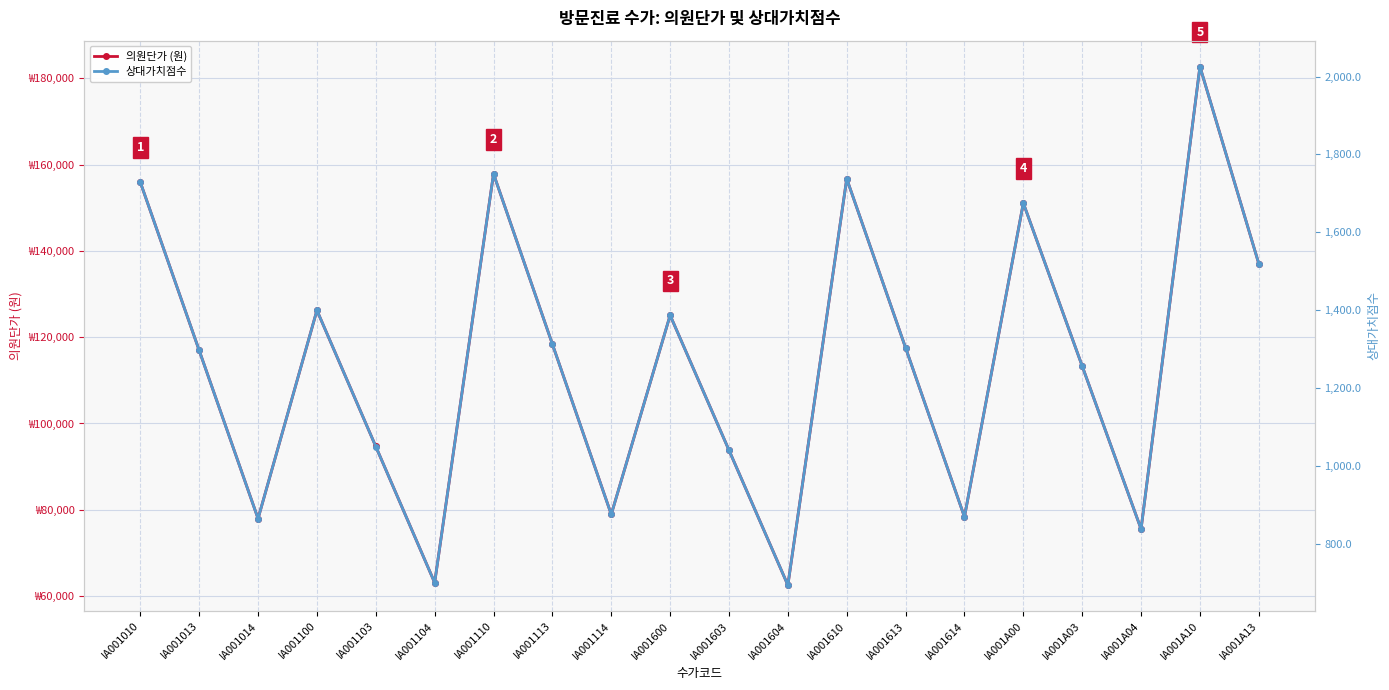

What is the maximum value for 상대가치점수?

2025.6